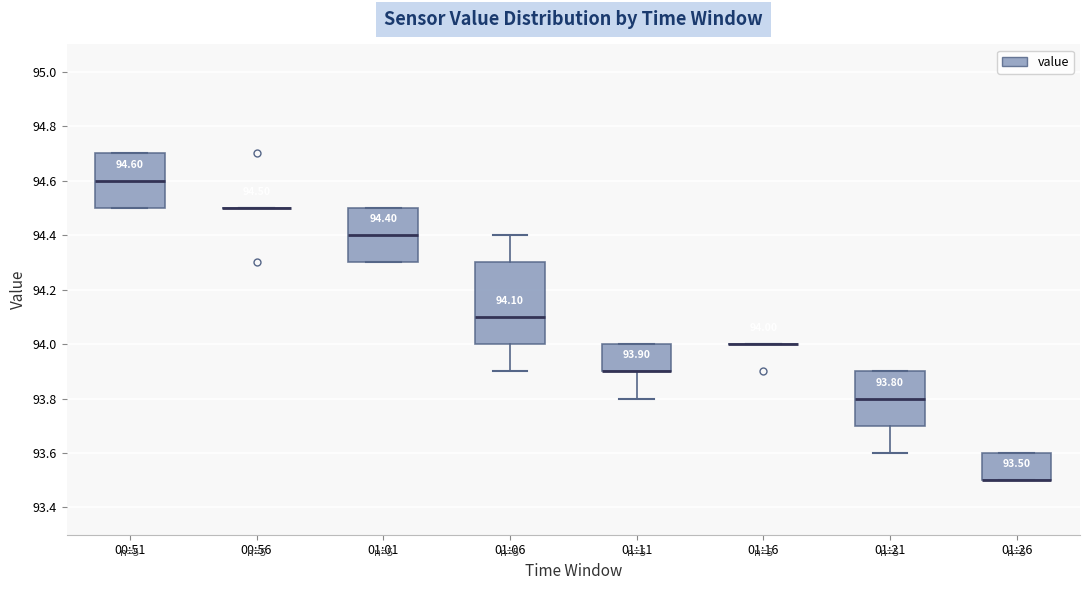

Which box is the tallest, from its lower edge to its upper edge?

01:06